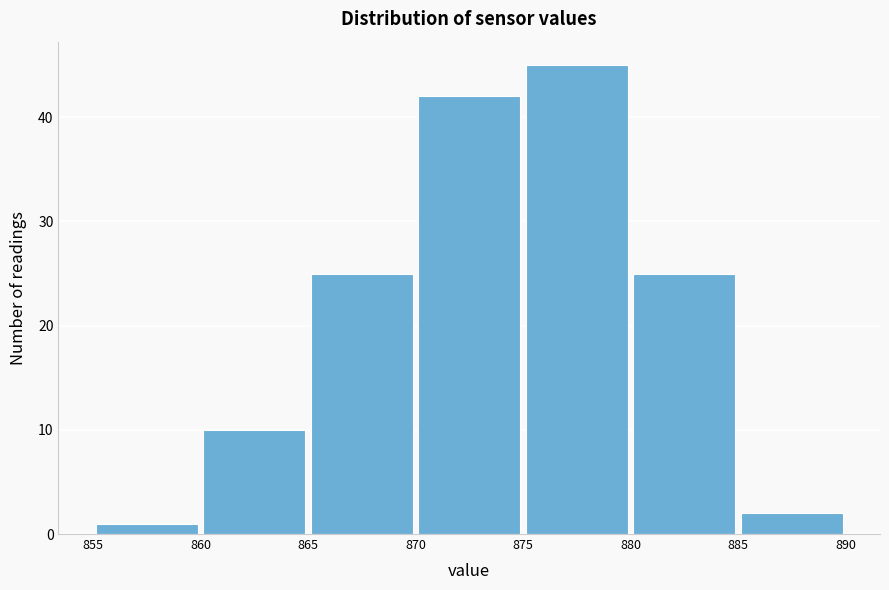

Reading left to right, transcribe this chart: for each bar, give the range it covers on the x-axis and its height. The values are not printed on the chart, so give them approximately, as read against the axis.

855 to 860: 1
860 to 865: 10
865 to 870: 25
870 to 875: 42
875 to 880: 45
880 to 885: 25
885 to 890: 2